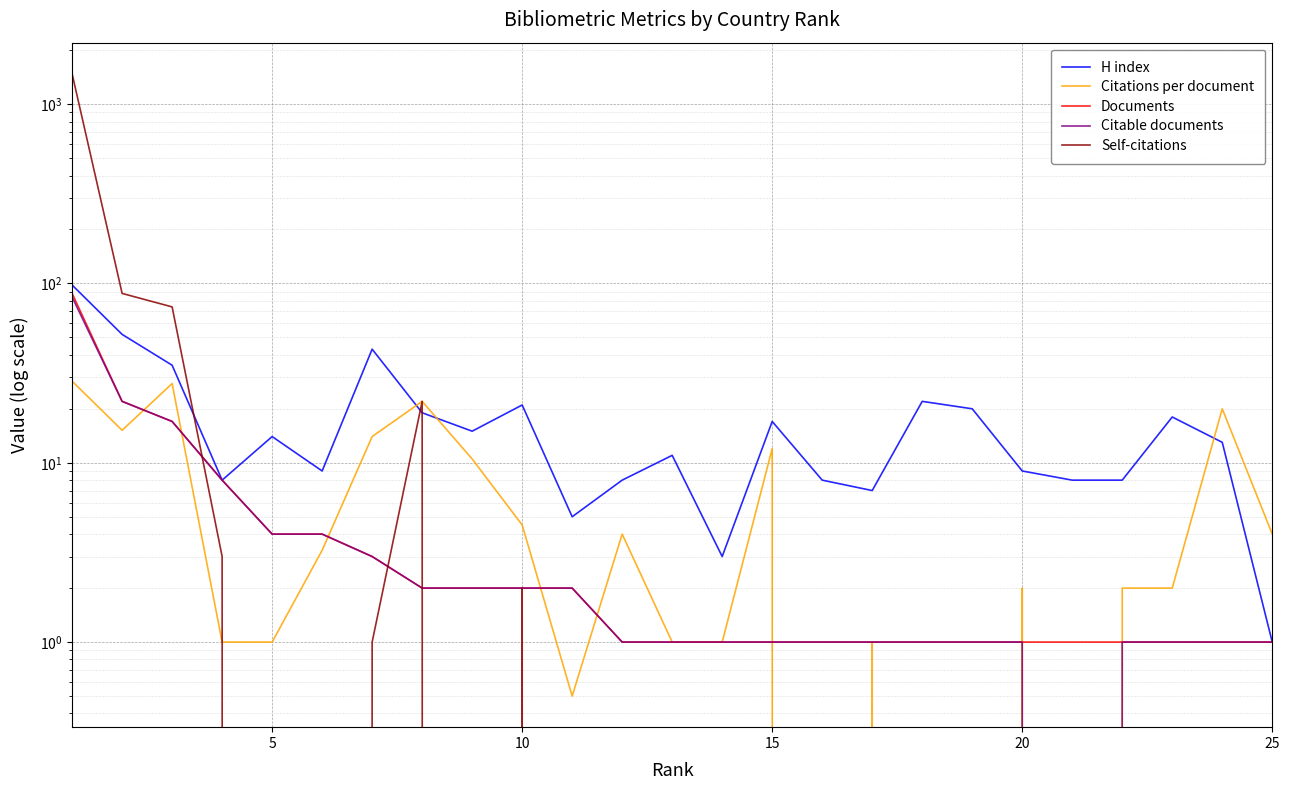

Is it true that Documents equals 1.0 at 25?

True